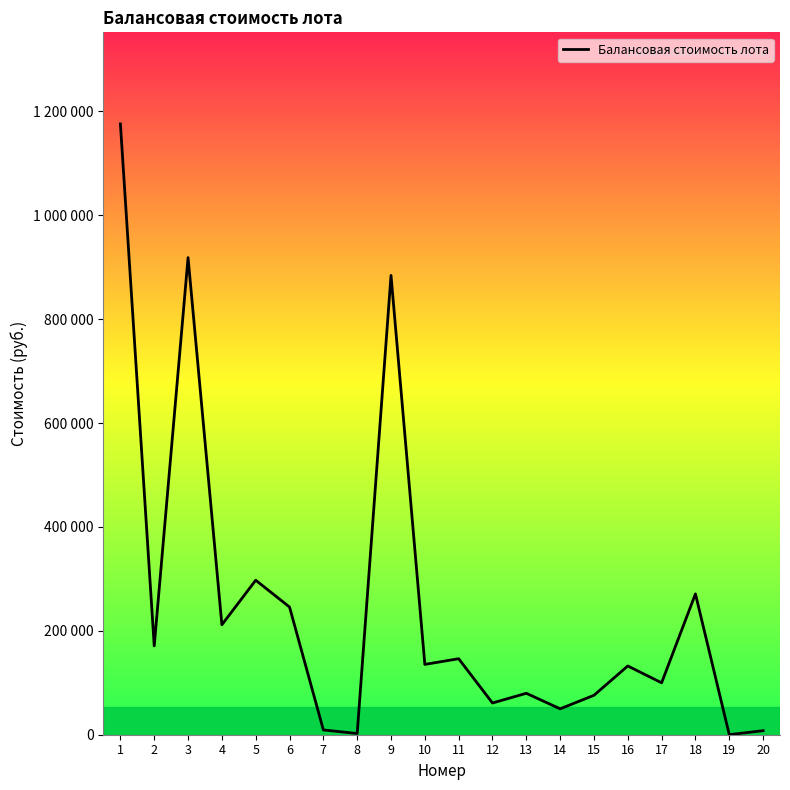

Rank the categories by value from highest to lowest.

1, 3, 9, 5, 18, 6, 4, 2, 11, 10, 16, 17, 13, 15, 12, 14, 7, 20, 8, 19